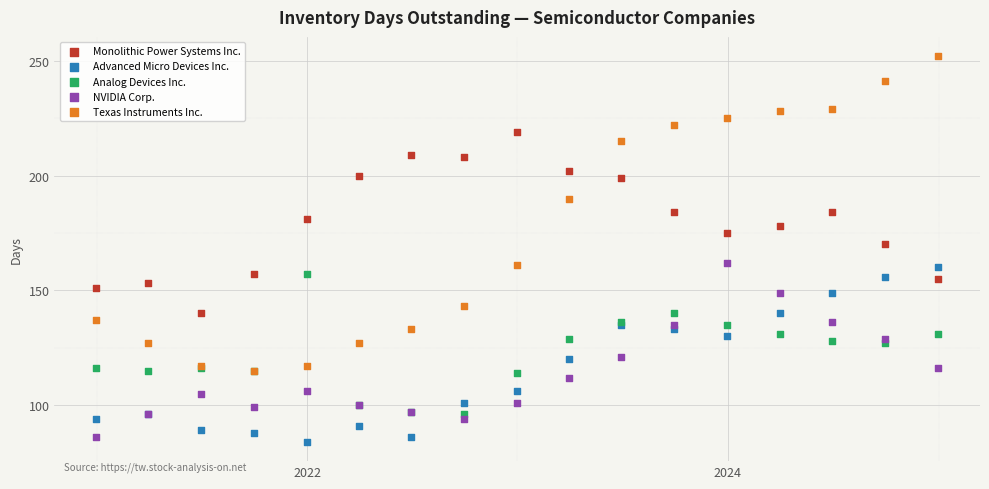

Which series reaches the maximum Y coordinate?

Texas Instruments Inc.